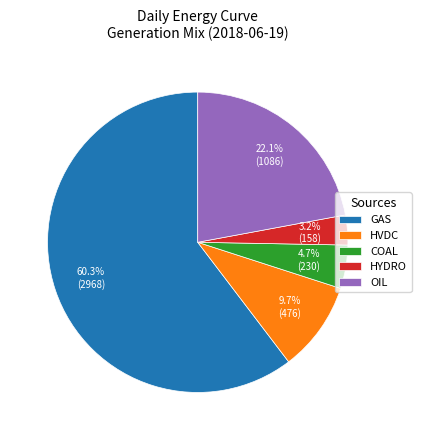

What percentage is the GAS slice, to the nearest percent?

60%